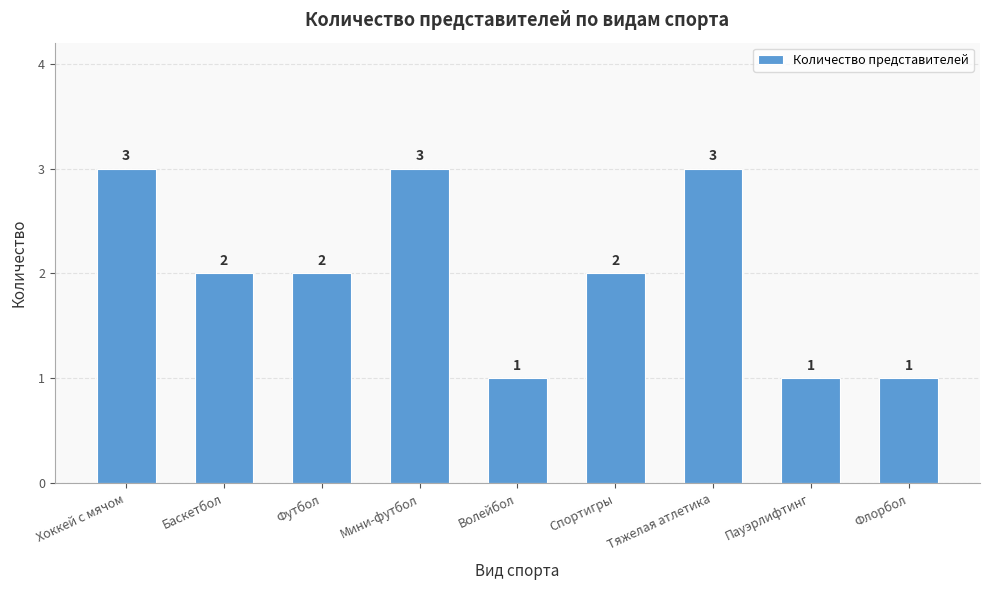

What is the value of the 9th bar from the left?

1